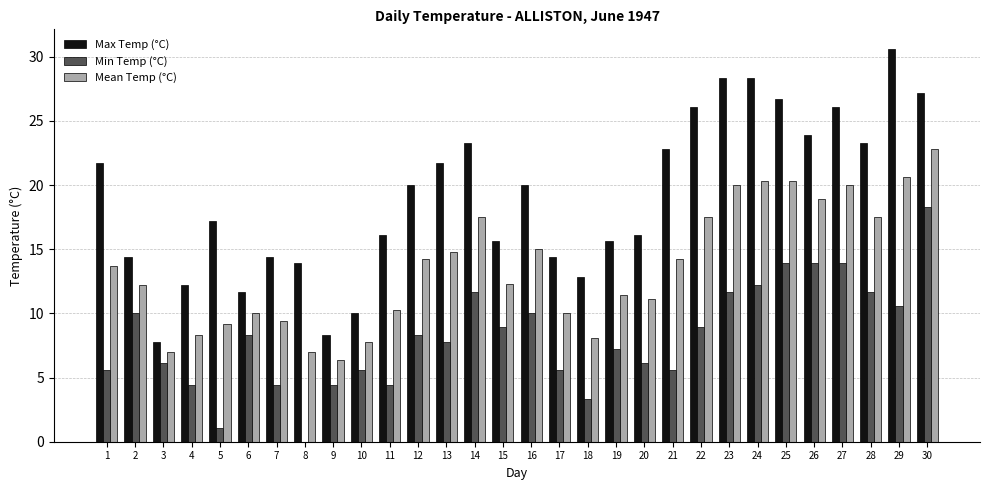

What is the total value across all series at 7?

28.2